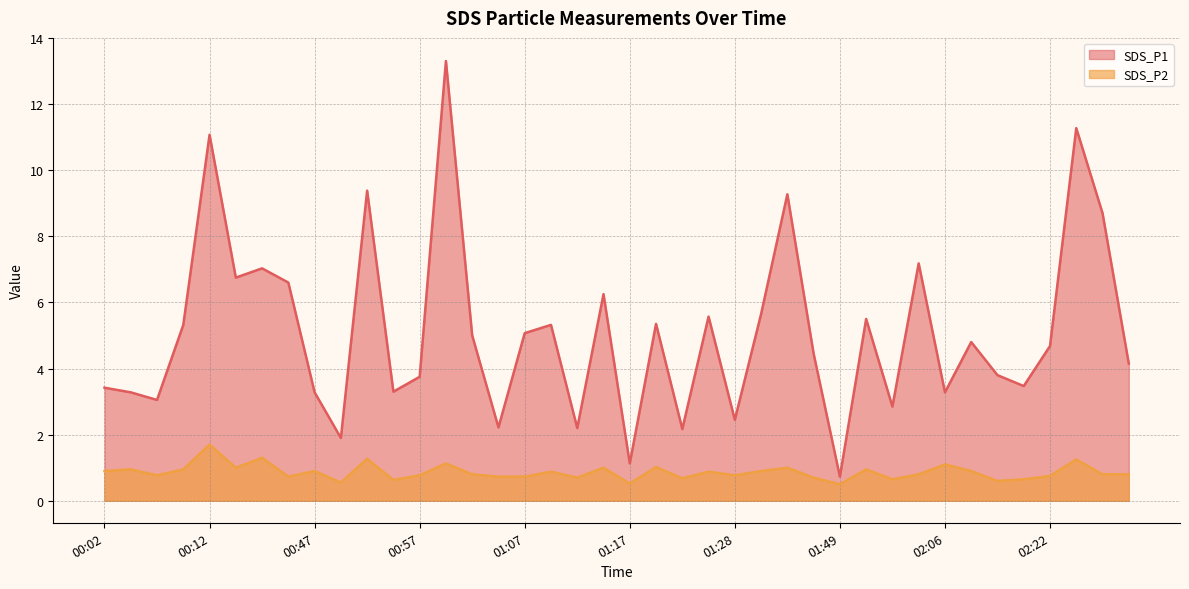

Is the value of SDS_P1 at 02:11 greater than the value of SDS_P2 at 02:27?

Yes